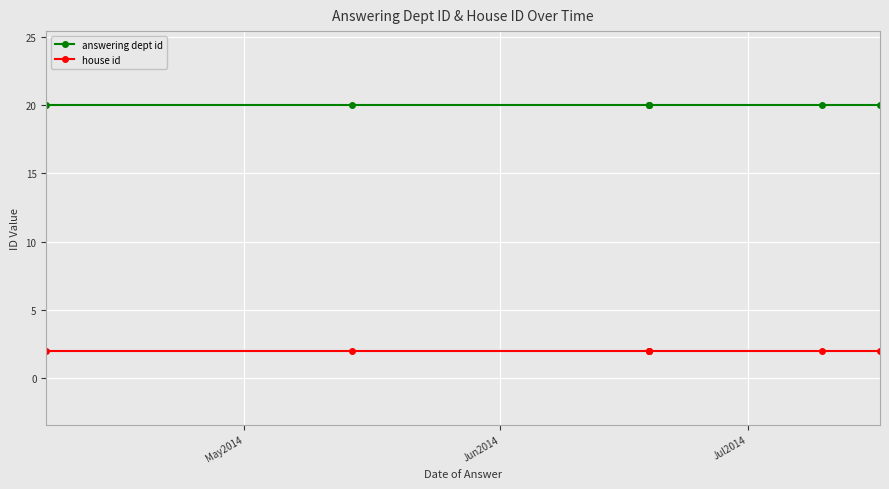

Rank the series by their maximum value, from lowest to highest.

house id, answering dept id